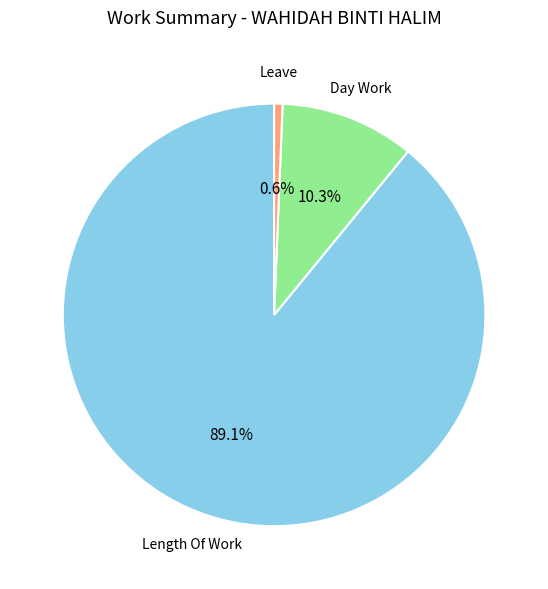

Is there any slice that represents more than half of the pie?

Yes